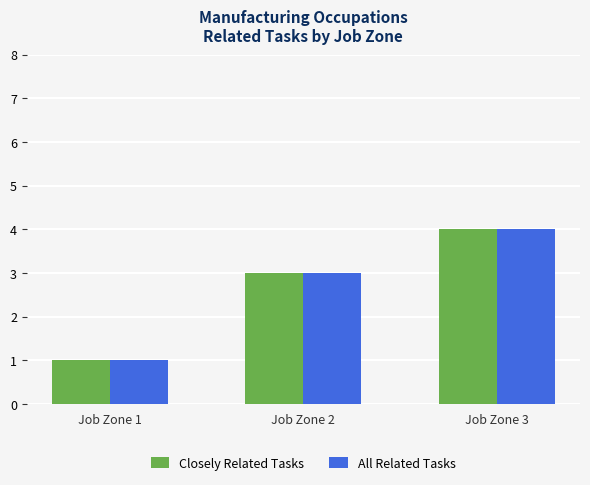

What is the average value of the All Related Tasks series?

3